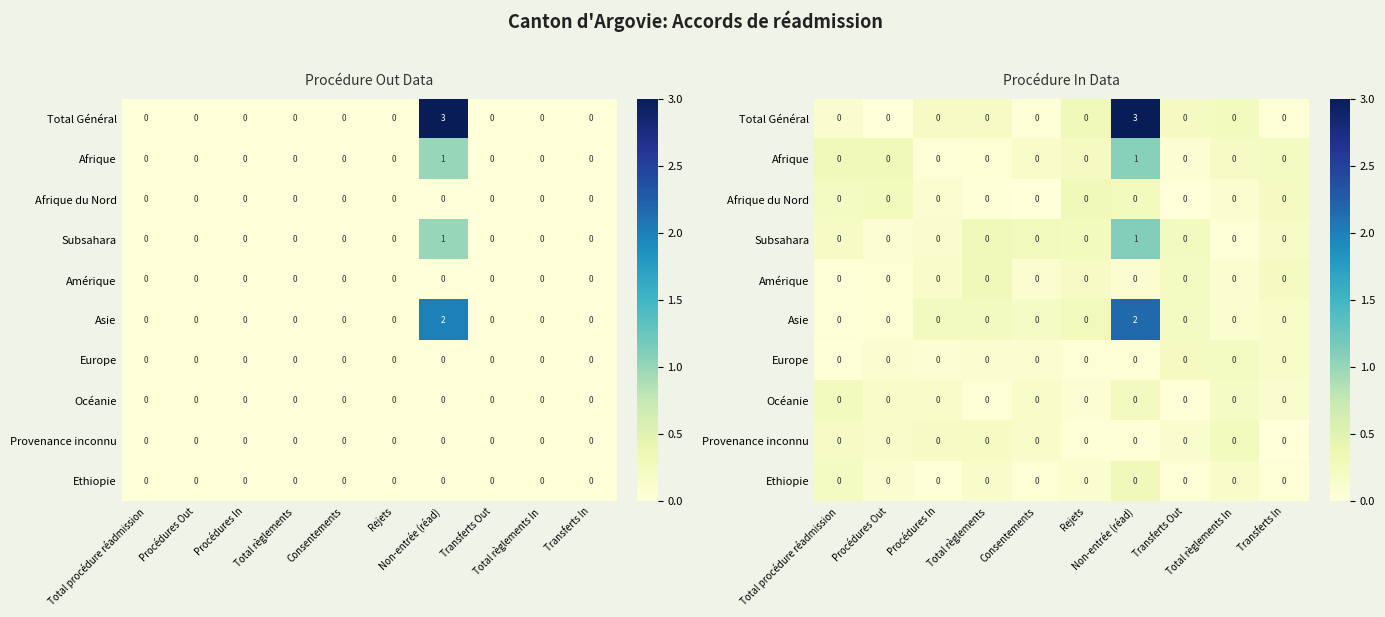

At which label is Afrique closest to 0?

Procédures In